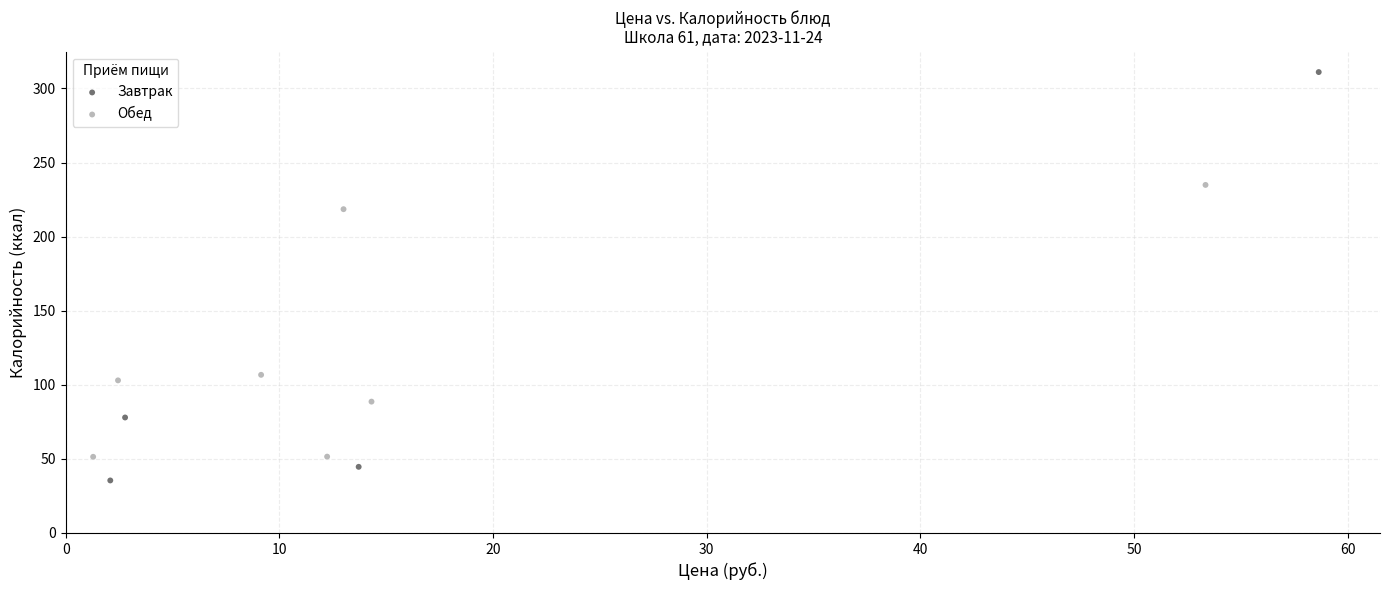

Which series contains the lowest Y value?

Завтрак